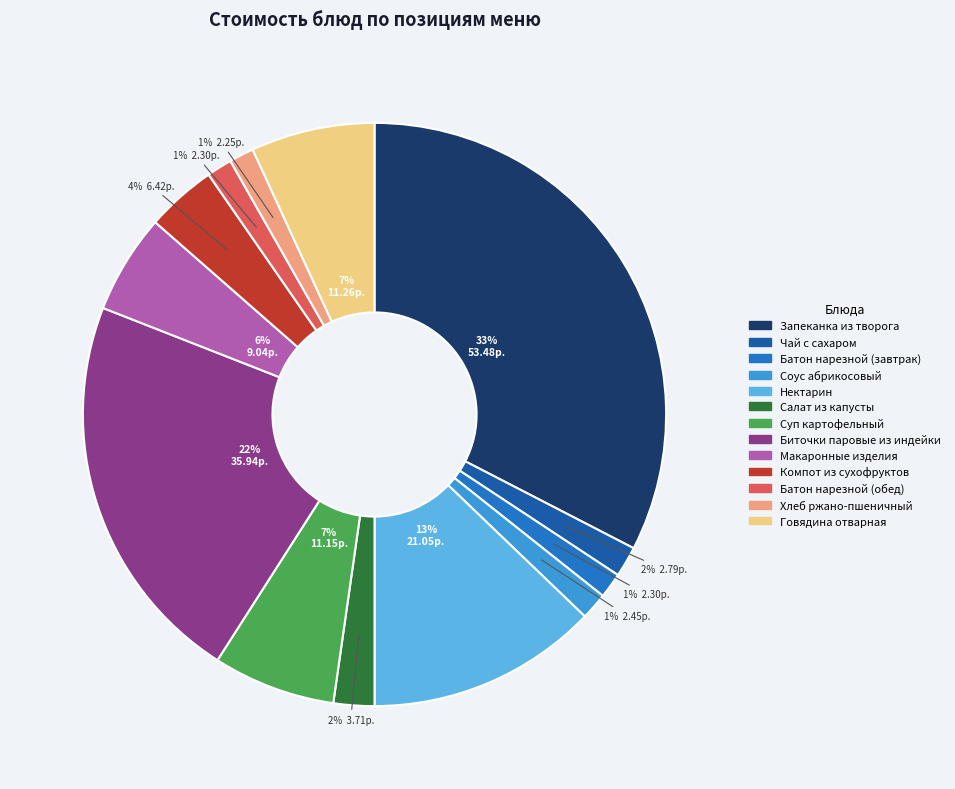

Count the number of slices in the pie.

13